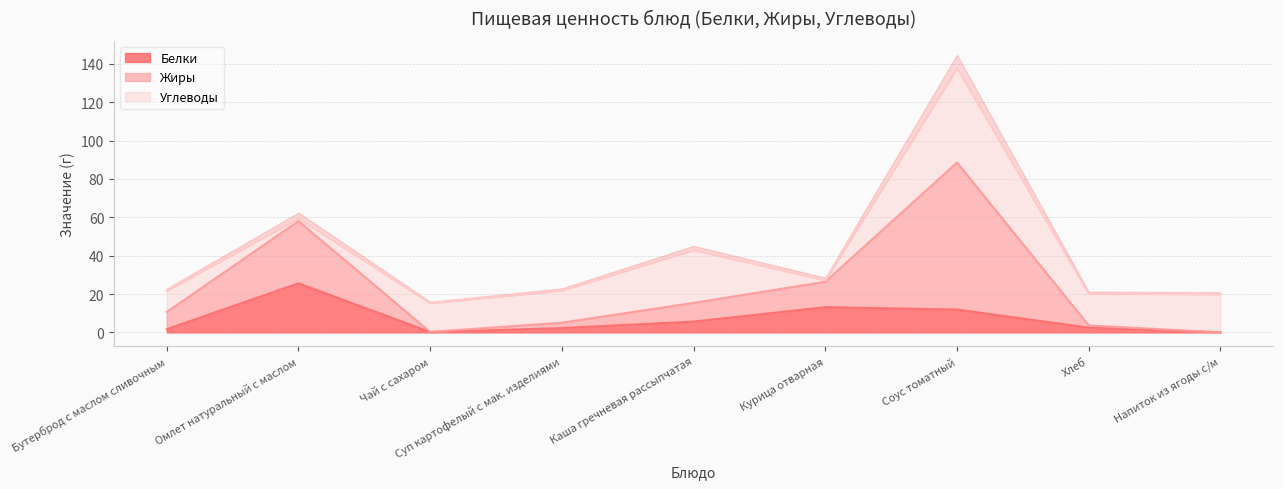

Where is the first local minimum for Белки?

Чай с сахаром